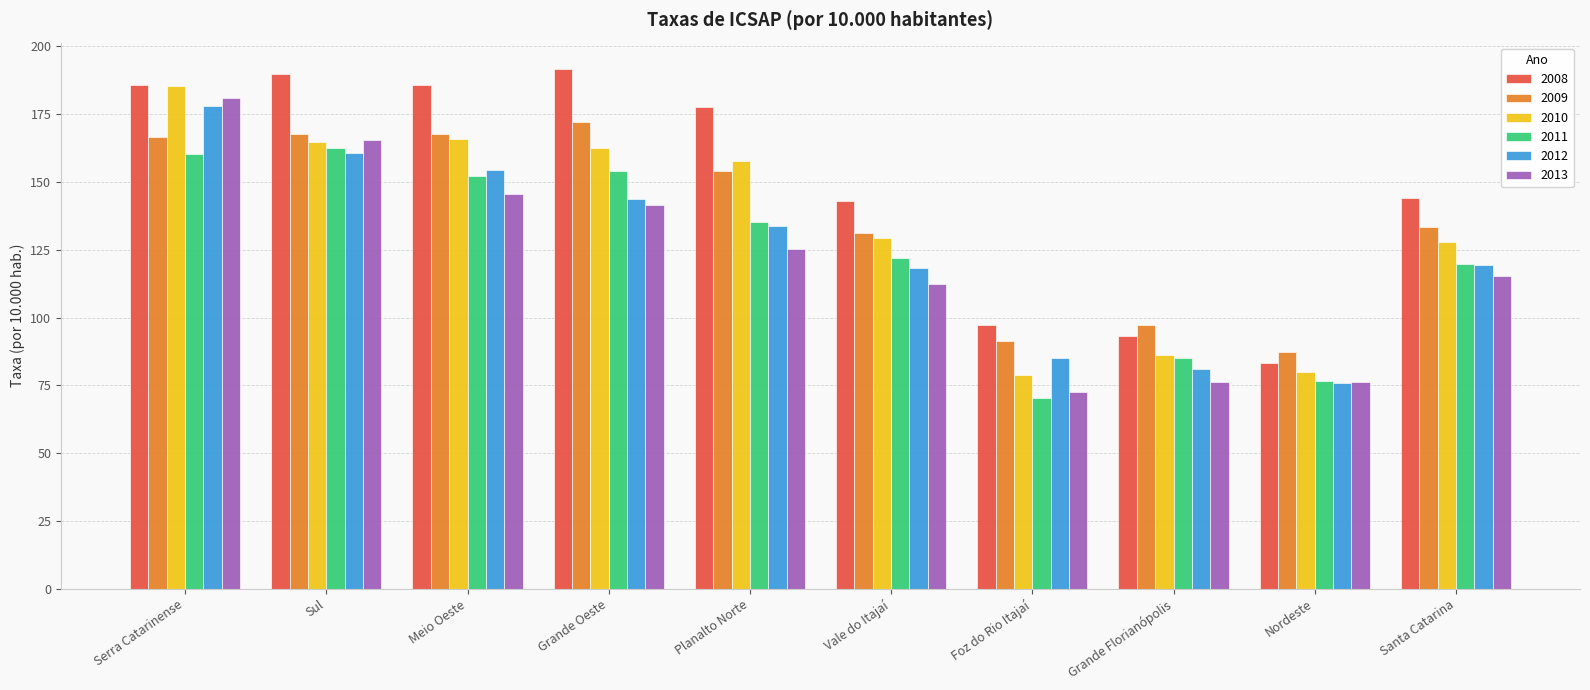

Between Planalto Norte and Vale do Itajaí, which series saw the biggest shift?

2008